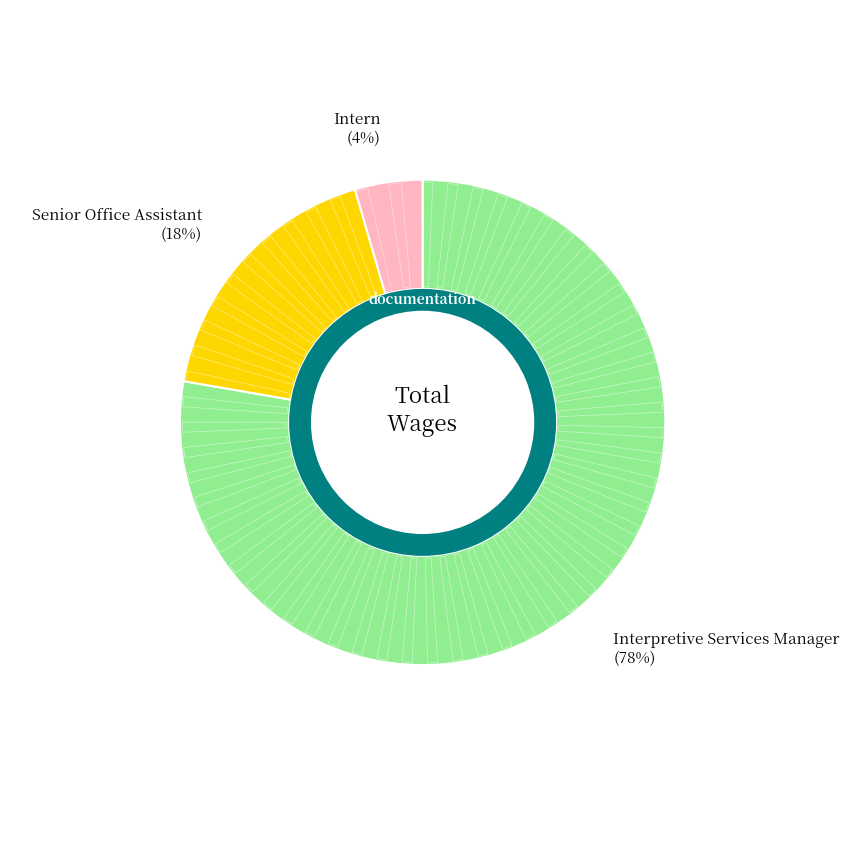

Which category has the smallest portion of the pie?

Intern